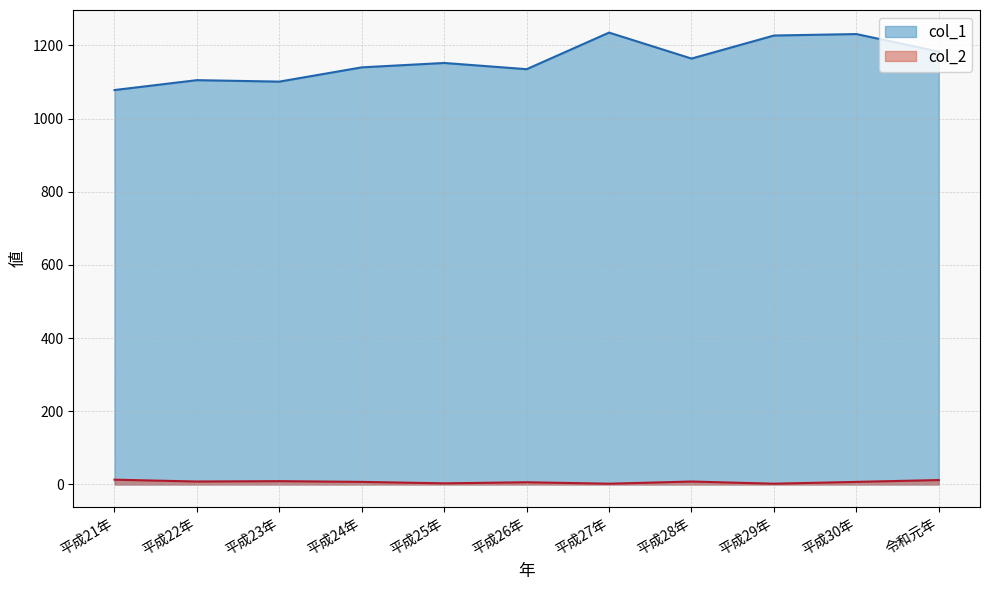

What is the spread (max minus min) of values at 平成21年?

1065